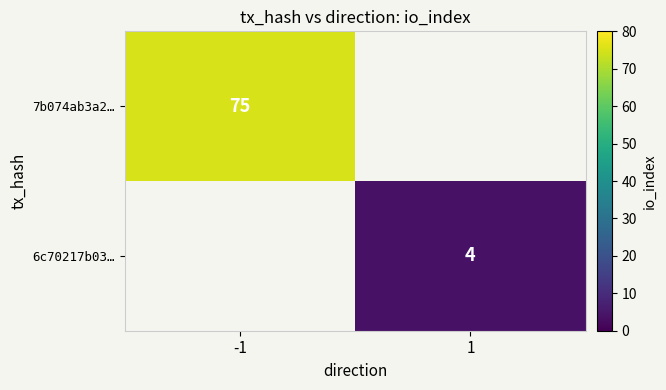

Is it true that 7b074ab3a2… equals 118.4 at -1?

False